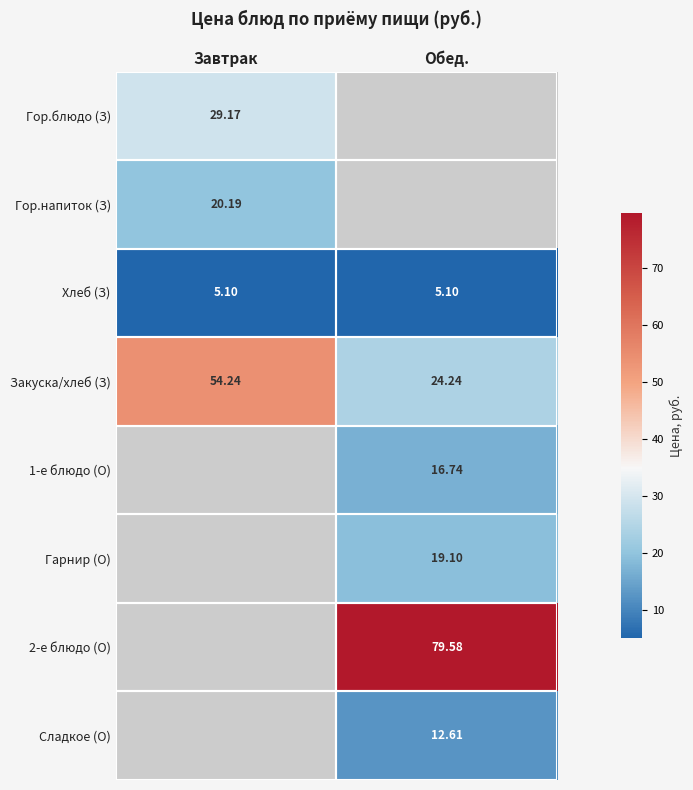

Rank the categories by Закуска/хлеб (З) value from lowest to highest.

Обед., Завтрак